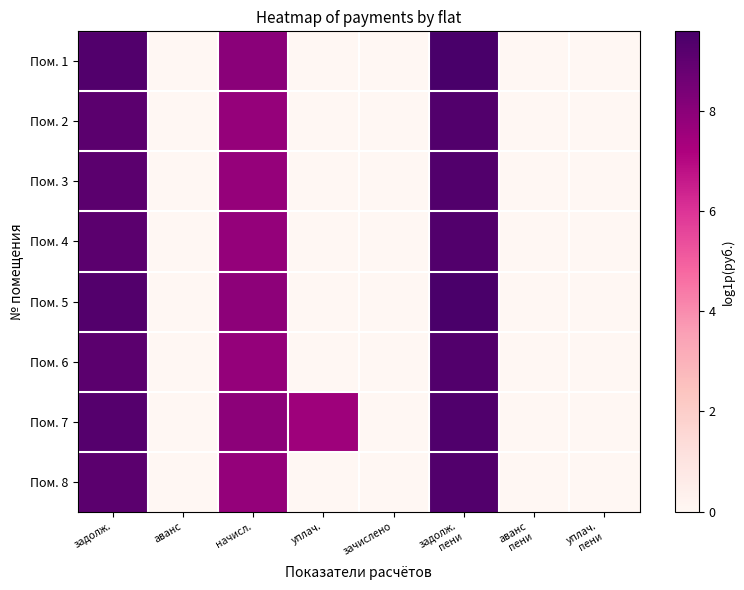

Reading left to right, what are all the values shown in this chart?

Пом. 1: задолж.=9.4	аванс=0.0	начисл.=8.0	уплач.=0.0	зачислено=0.0	задолж.
пени=9.6	аванс
пени=0.0	уплач.
пени=0.0
Пом. 2: задолж.=9.1	аванс=0.0	начисл.=7.7	уплач.=0.0	зачислено=0.0	задолж.
пени=9.3	аванс
пени=0.0	уплач.
пени=0.0
Пом. 3: задолж.=9.1	аванс=0.0	начисл.=7.7	уплач.=0.0	зачислено=0.0	задолж.
пени=9.3	аванс
пени=0.0	уплач.
пени=0.0
Пом. 4: задолж.=9.1	аванс=0.0	начисл.=7.8	уплач.=0.0	зачислено=0.0	задолж.
пени=9.3	аванс
пени=0.0	уплач.
пени=0.0
Пом. 5: задолж.=9.3	аванс=0.0	начисл.=7.9	уплач.=0.0	зачислено=0.0	задолж.
пени=9.5	аванс
пени=0.0	уплач.
пени=0.0
Пом. 6: задолж.=9.1	аванс=0.0	начисл.=7.8	уплач.=0.0	зачислено=0.0	задолж.
пени=9.3	аванс
пени=0.0	уплач.
пени=0.0
Пом. 7: задолж.=9.3	аванс=0.0	начисл.=8.0	уплач.=7.6	зачислено=0.0	задолж.
пени=9.4	аванс
пени=0.0	уплач.
пени=0.0
Пом. 8: задолж.=9.1	аванс=0.0	начисл.=7.8	уплач.=0.0	зачислено=0.0	задолж.
пени=9.4	аванс
пени=0.0	уплач.
пени=0.0